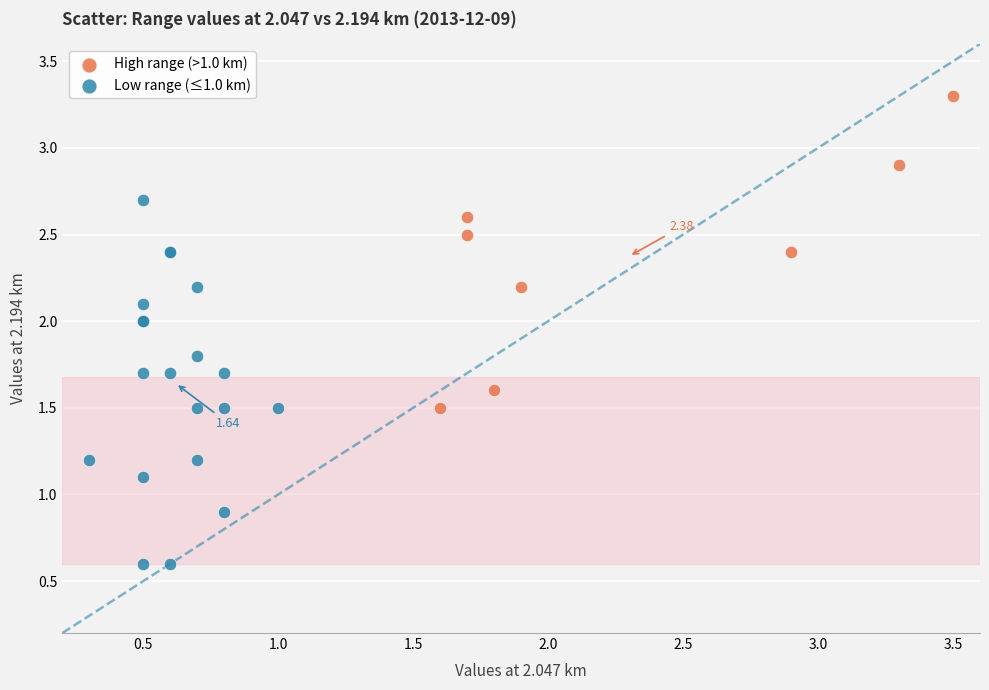

Which series has the widest spread of Y values?

Low range (≤1.0 km)